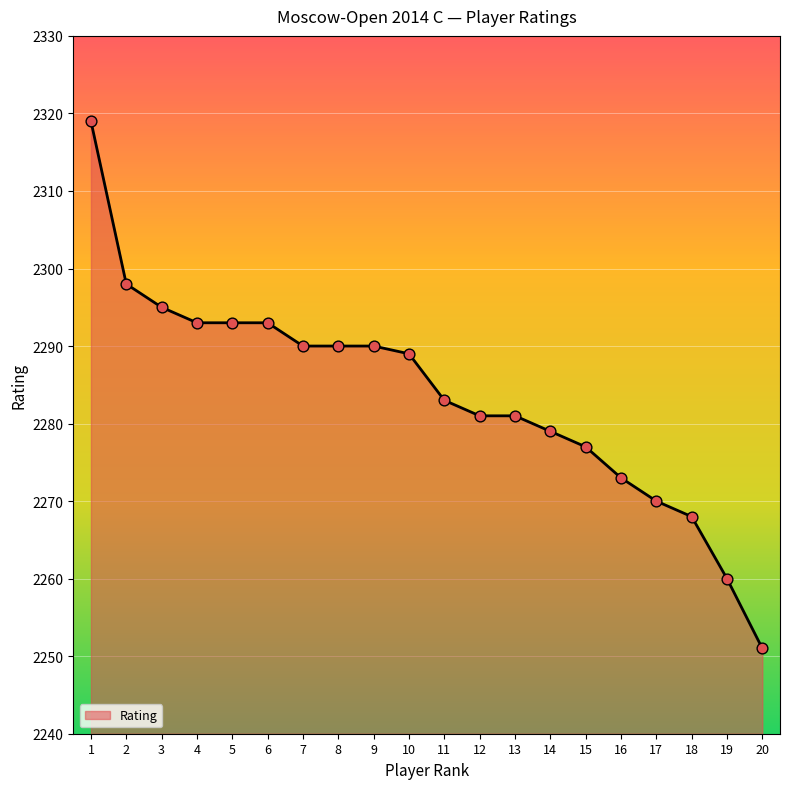

Between 14 and 4, which is larger?

4